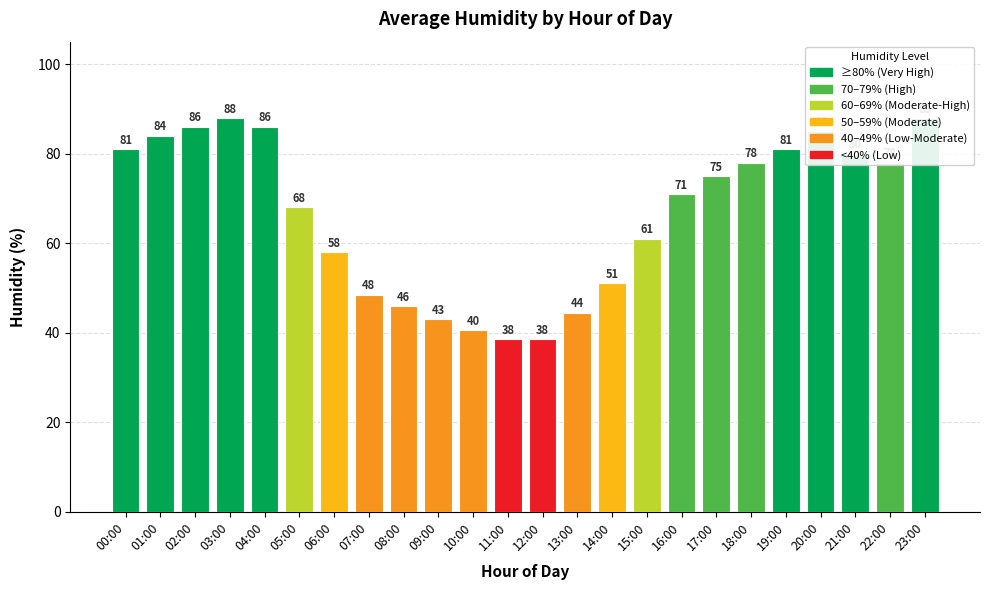

Rank the categories by value from highest to lowest.

03:00, 23:00, 02:00, 04:00, 20:00, 01:00, 00:00, 19:00, 21:00, 18:00, 22:00, 17:00, 16:00, 05:00, 15:00, 06:00, 14:00, 07:00, 08:00, 13:00, 09:00, 10:00, 11:00, 12:00